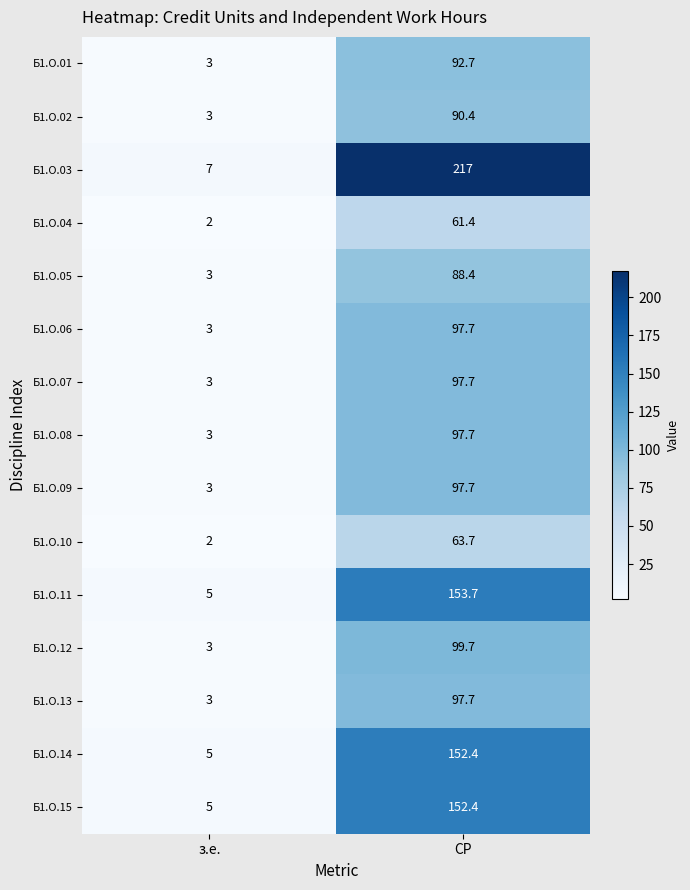

What is the lowest value of the Б1.О.15 series?

5.0